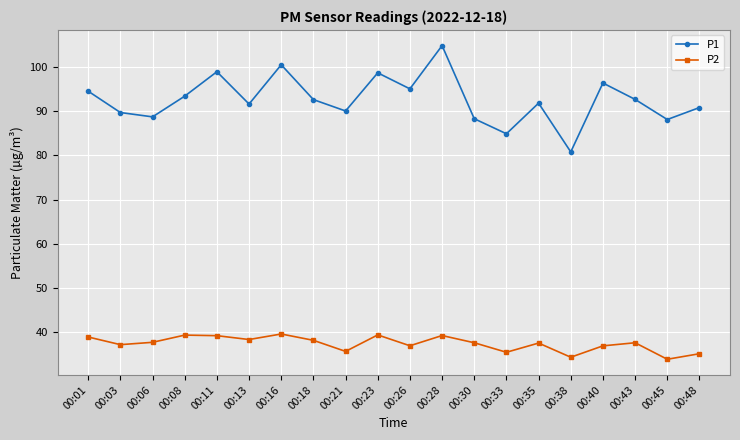

True or false: P2 and P1 cross at least once.

False